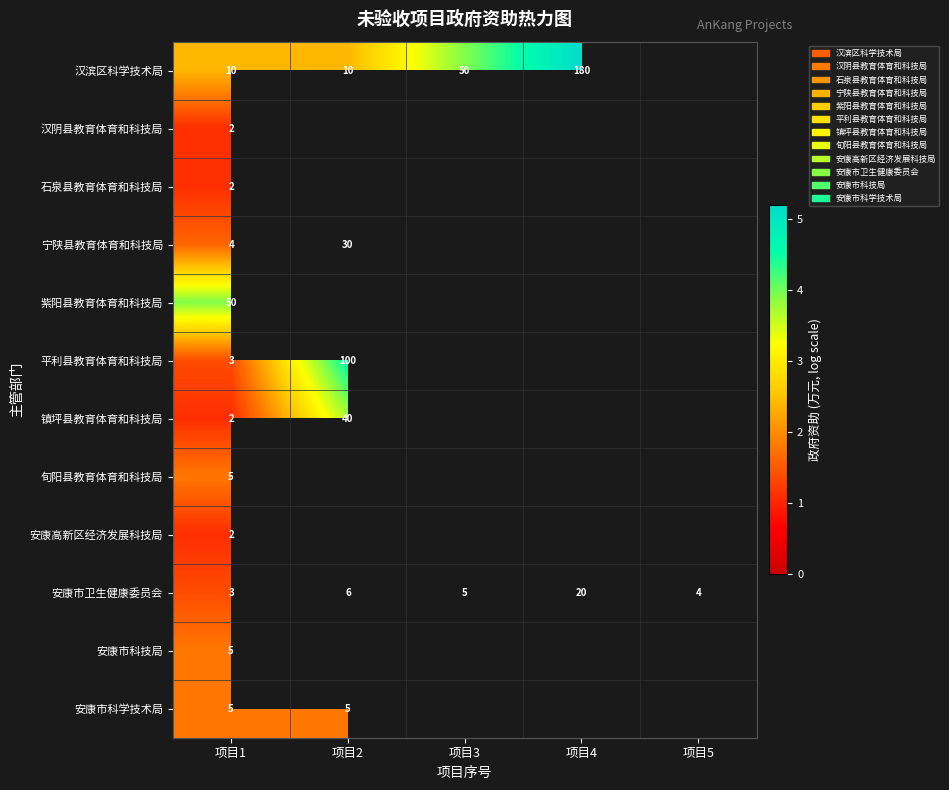

How many series are shown in this chart?

12